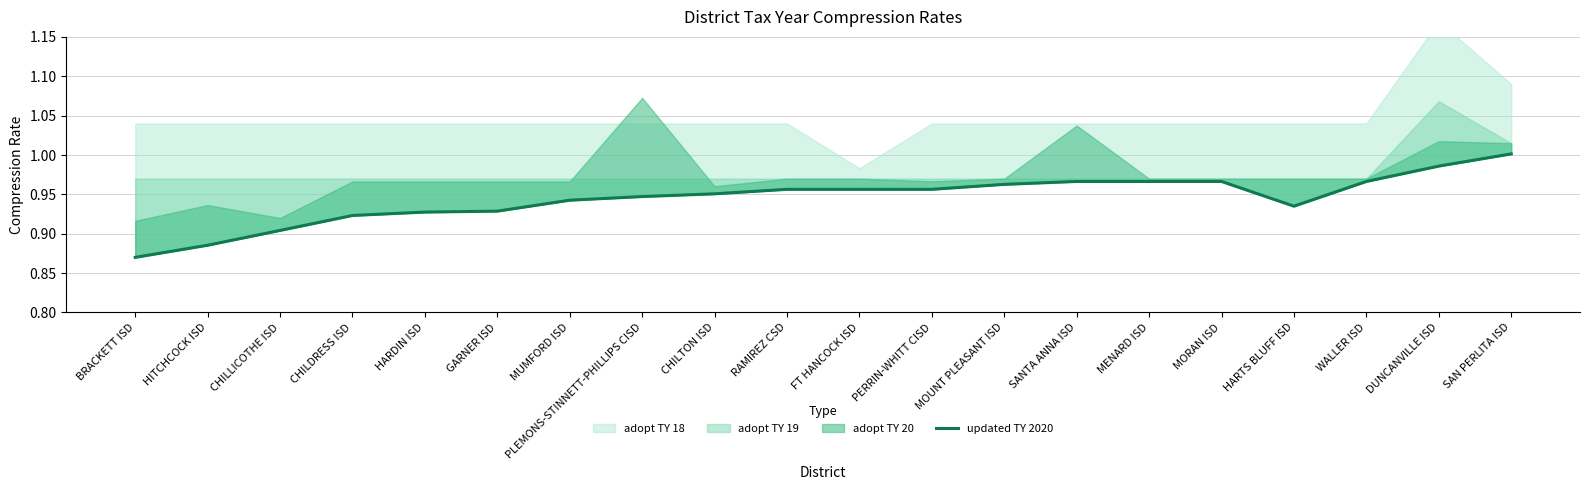

The value at FT HANCOCK ISD is 1.0. True or false?

True